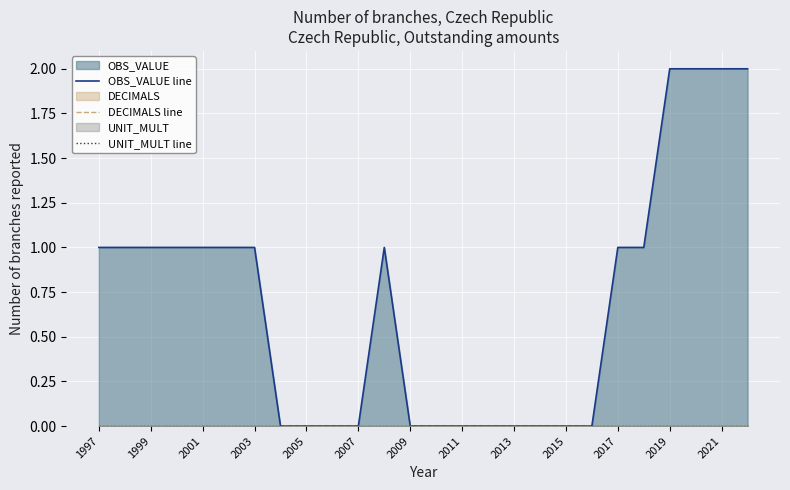

True or false: DECIMALS line has more than 0 interior local peaks.

False